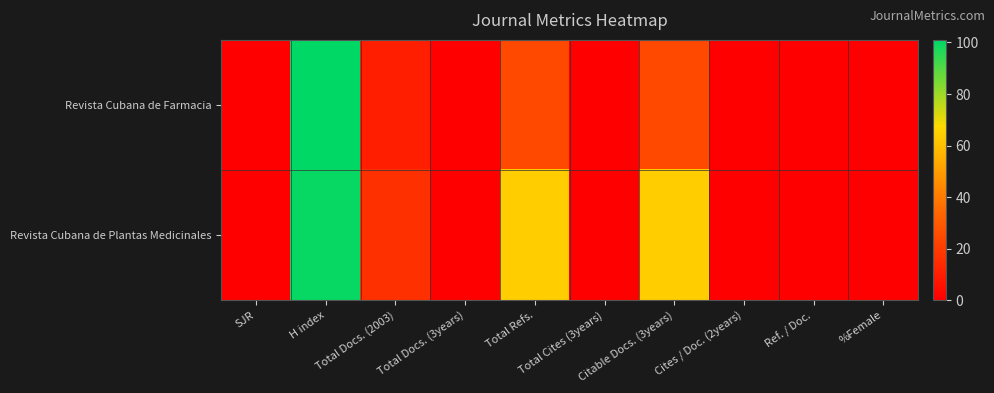

Which series has the widest spread of values?

Revista Cubana de Farmacia